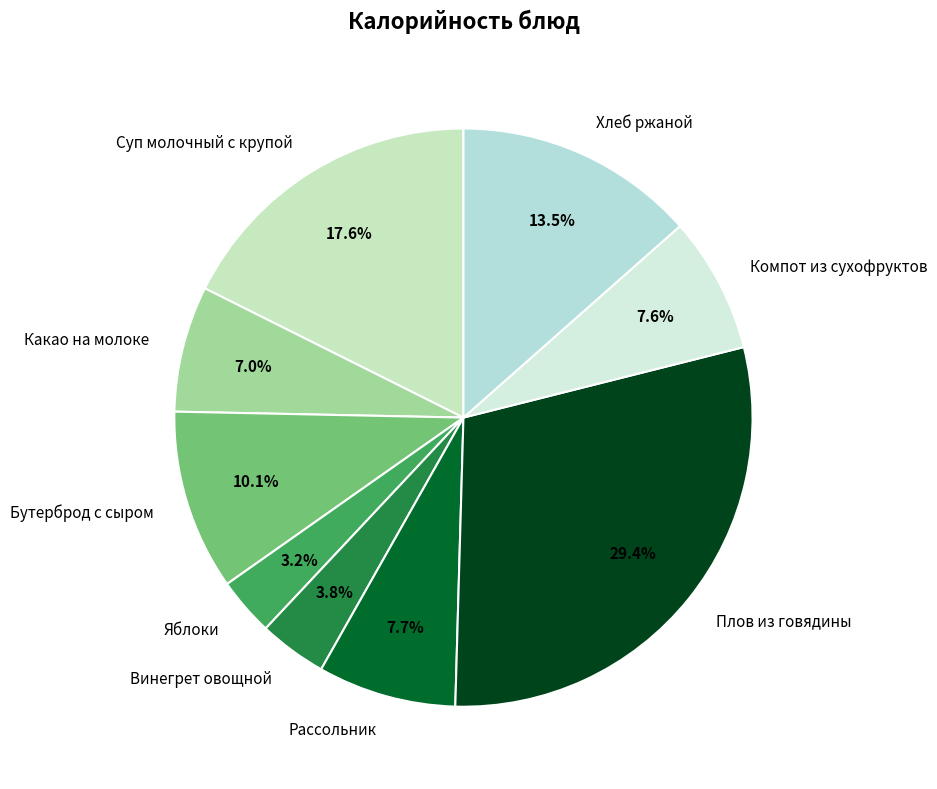

What is the ratio of the value at Рассольник to the value at Бутерброд с сыром?

0.8